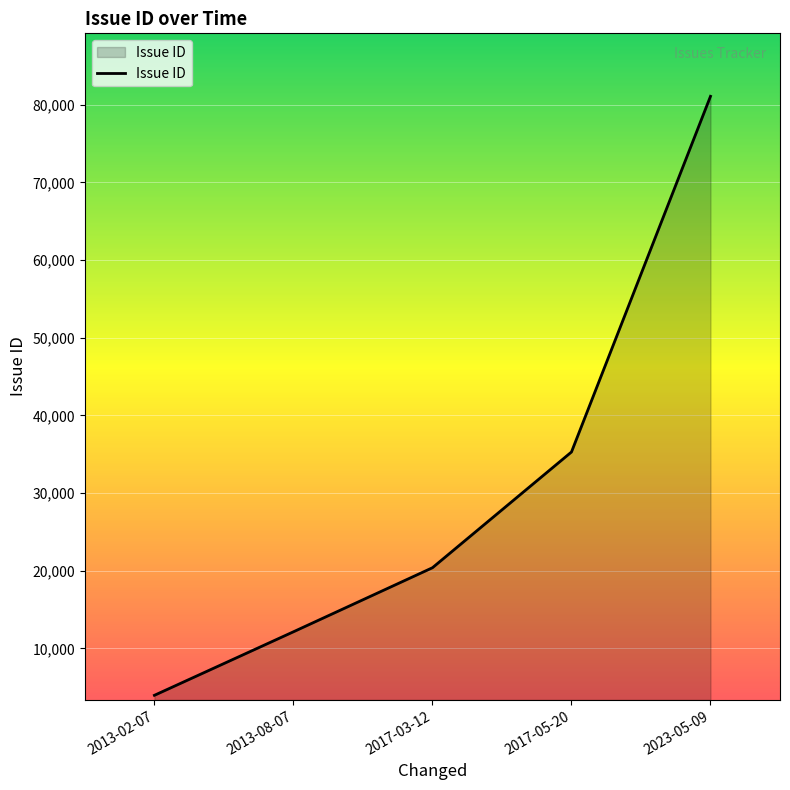

What is the approximate value at 2017-03-12?

20386